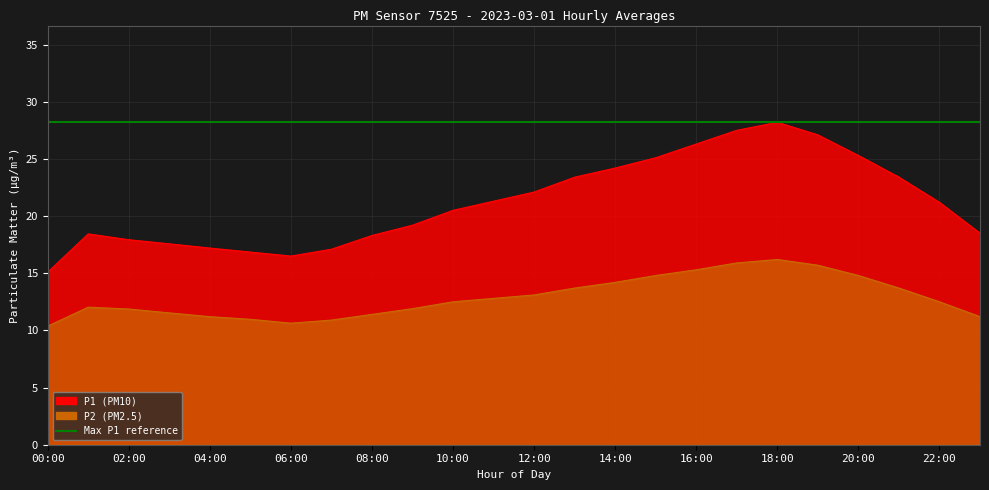

The value of P2 at 08:00 is 11.4. True or false?

True